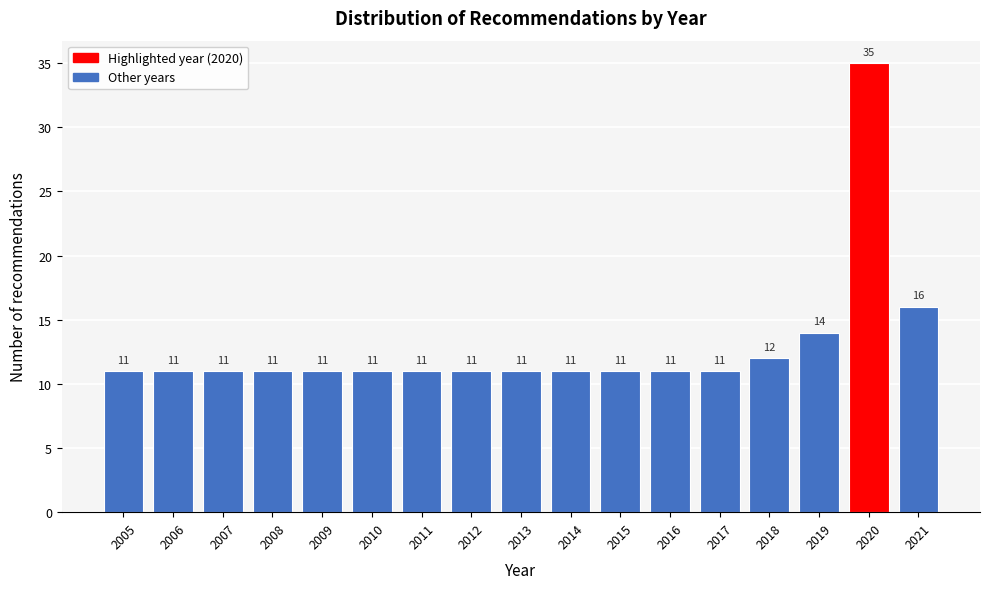

Reading right to left, list all the values displayed in this chart.

16	35	14	12	11	11	11	11	11	11	11	11	11	11	11	11	11